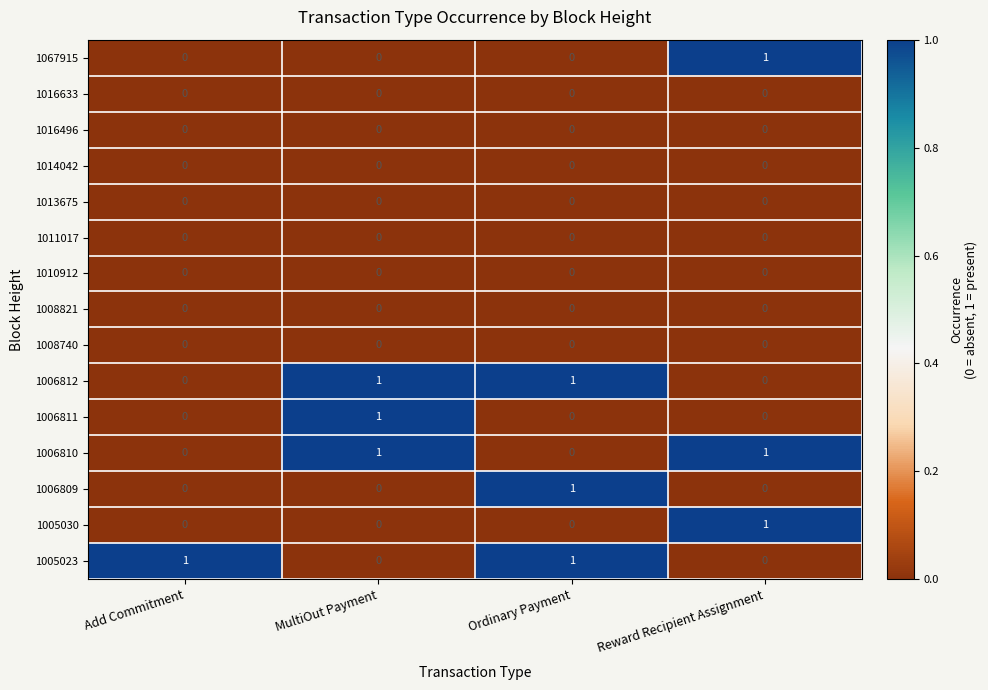

The value of 1008821 at MultiOut Payment is 0. True or false?

True